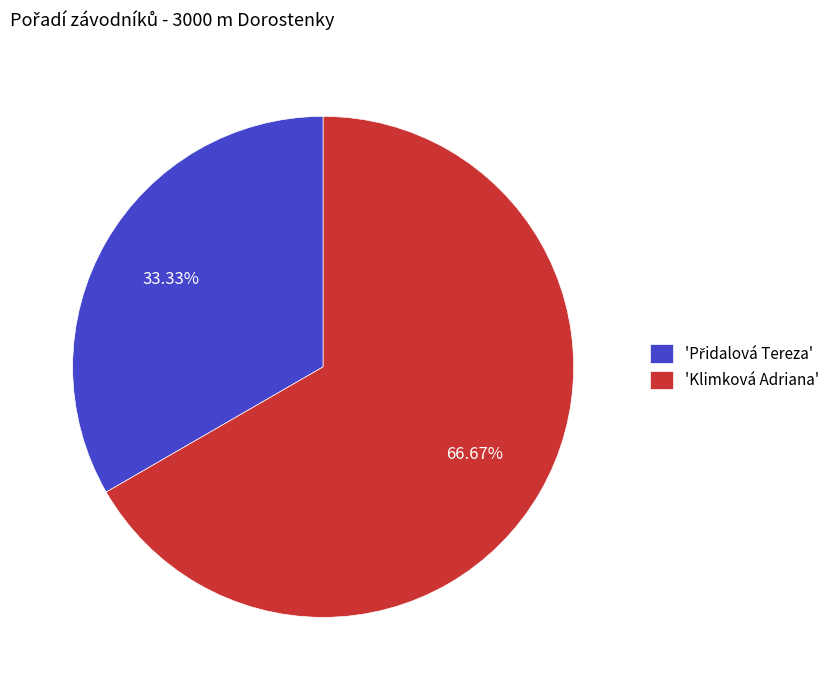

Which slice is the largest?

'Klimková Adriana'